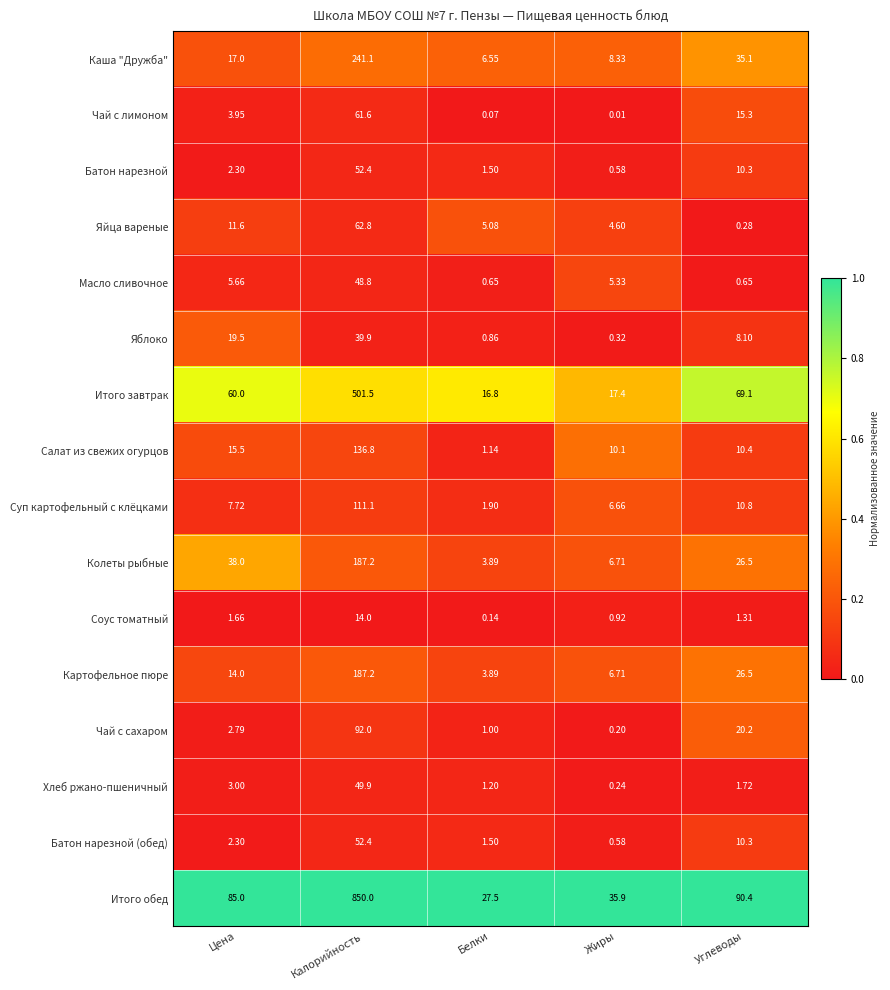

At which label does Каша "Дружба" reach its peak?

Калорийность